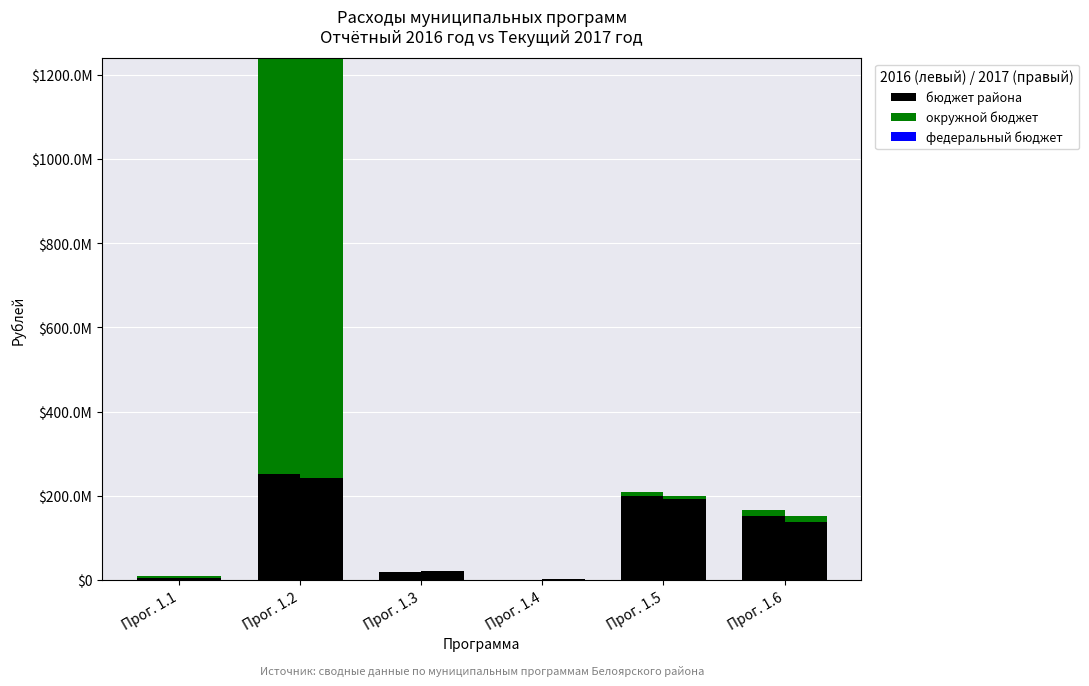

What is the difference between the highest and lowest values at Прог. 1.4?

599475.2